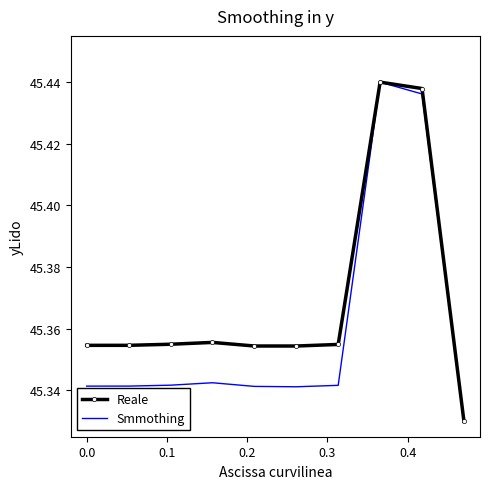

Which series has the largest total across all categories?

Reale